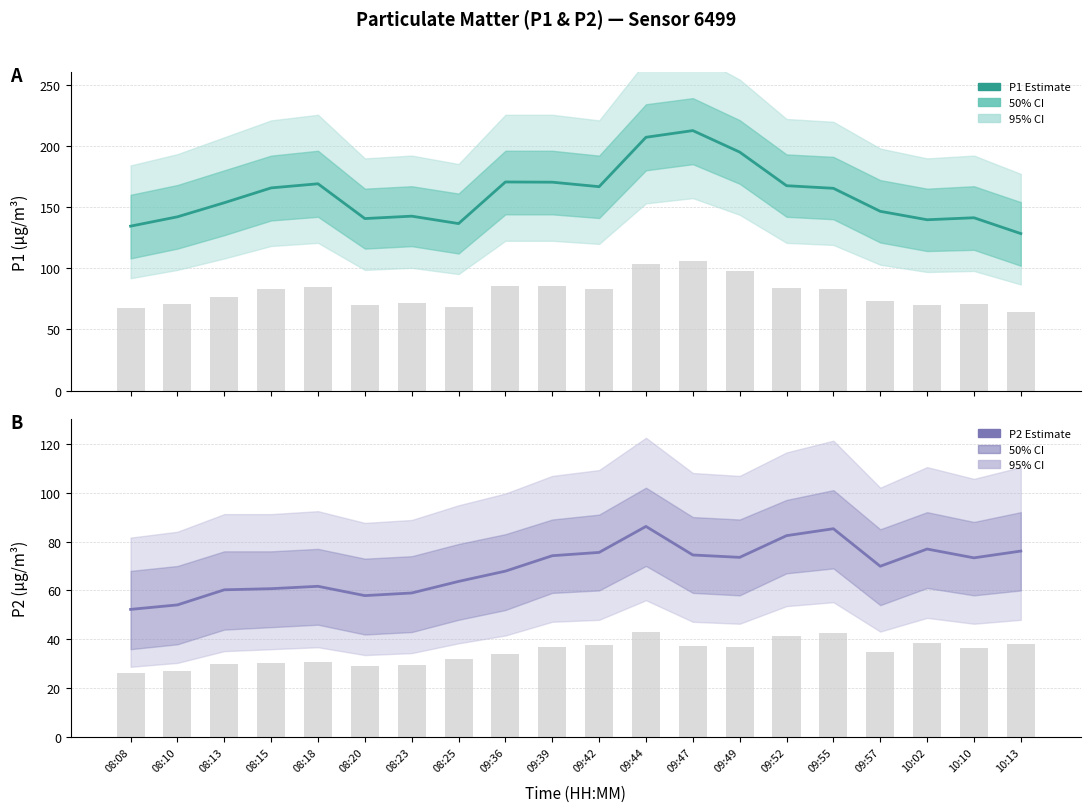

Reading left to right, transcribe all the data shown in this chart.

P1 Estimate: 08:08=134.4	08:10=142.0	08:13=153.5	08:15=165.6	08:18=169.0	08:20=140.6	08:23=142.5	08:25=136.5	09:36=170.5	09:39=170.3	09:42=166.6	09:44=207.0	09:47=212.5	09:49=194.9	09:52=167.4	09:55=165.3	09:57=146.5	10:02=139.6	10:10=141.2	10:13=128.3
P2 Estimate: 08:08=52.3	08:10=54.1	08:13=60.3	08:15=60.7	08:18=61.7	08:20=57.9	08:23=59.0	08:25=63.7	09:36=67.9	09:39=74.2	09:42=75.5	09:44=86.2	09:47=74.5	09:49=73.5	09:52=82.4	09:55=85.2	09:57=69.9	10:02=76.9	10:10=73.3	10:13=76.1